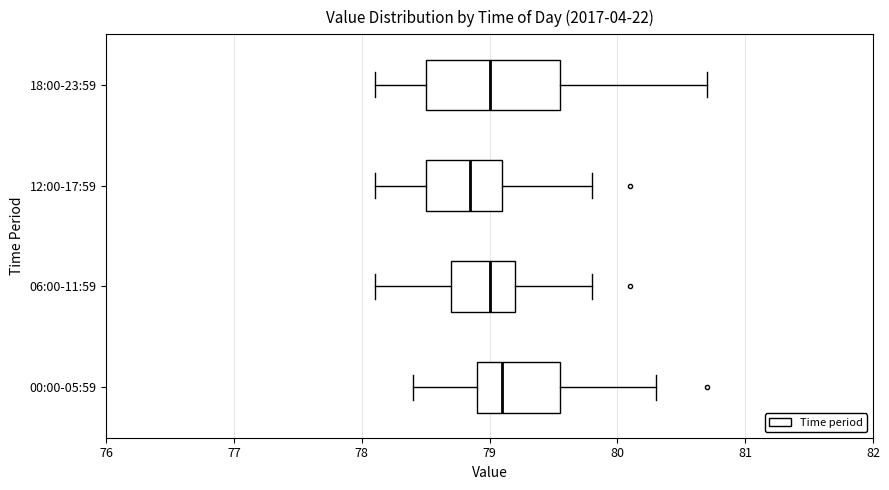

Reading bottom to top, transcribe this box plot: for each box, give where its median line is, the range the box spans, and where its two whiskers end, as read against the x-axis. The values are not printed on the chart, so give them approximately, as read against the axis.

00:00-05:59: median 79.1, box 78.9 to 79.6, whiskers 78.4 to 80.3
06:00-11:59: median 79.0, box 78.7 to 79.2, whiskers 78.1 to 79.8
12:00-17:59: median 78.9, box 78.5 to 79.1, whiskers 78.1 to 79.8
18:00-23:59: median 79.0, box 78.5 to 79.6, whiskers 78.1 to 80.7